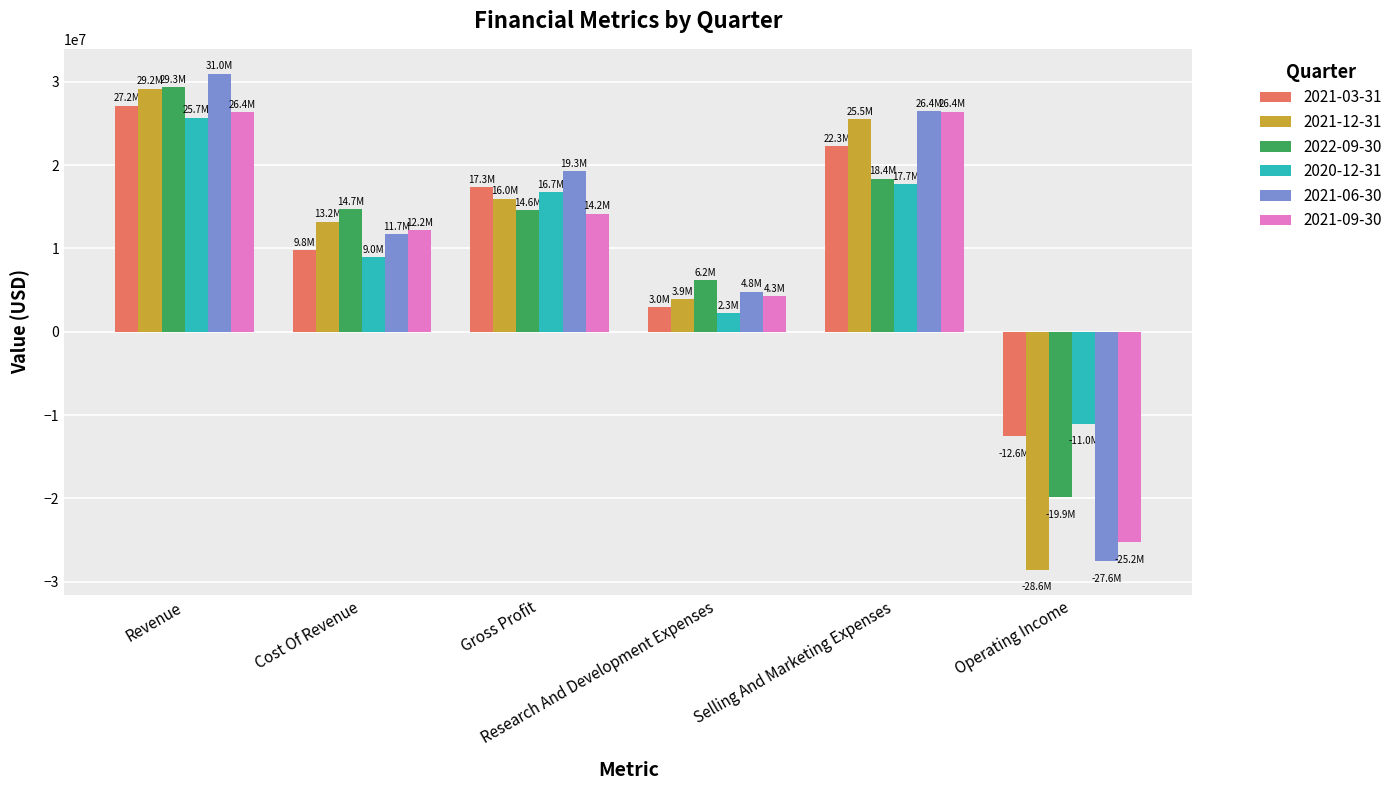

What is the lowest value of the 2022-09-30 series?

-19851000